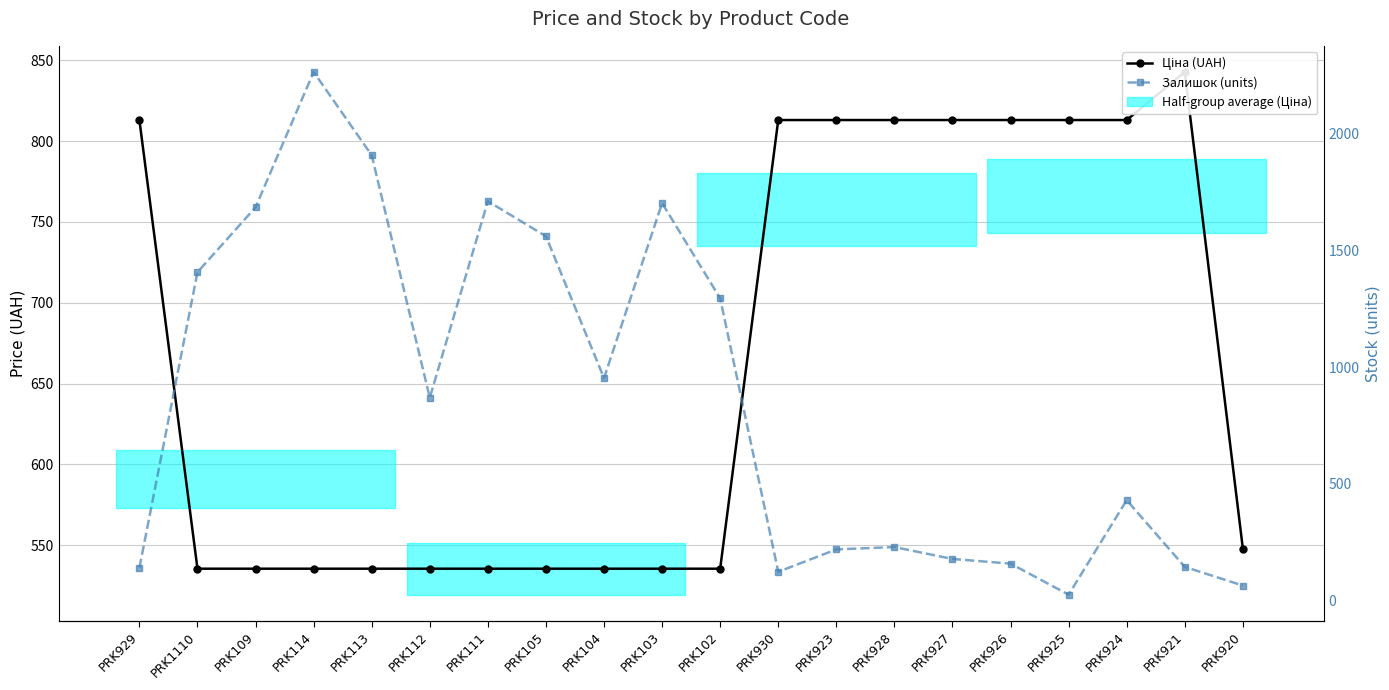

Reading left to right, extract all data points from this chart.

Ціна (UAH): 813.0	535.4	535.4	535.4	535.4	535.4	535.4	535.4	535.4	535.4	535.4	813.0	813.0	813.0	813.0	813.0	813.0	813.0	842.8	547.8
Залишок (units): 140.0	1407.0	1685.0	2265.0	1908.0	869.0	1711.0	1561.0	953.0	1703.0	1295.0	123.0	219.0	229.0	178.0	158.0	25.0	430.0	144.0	64.0